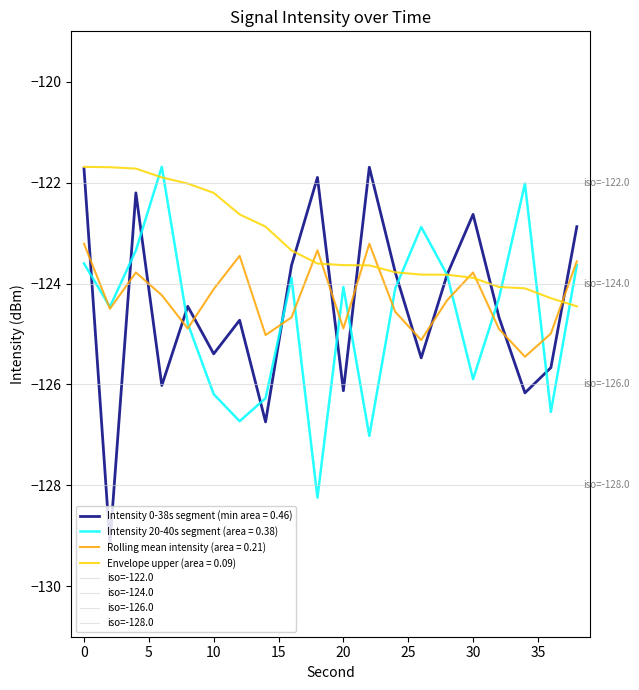

Does the chart have visible grid lines?

No